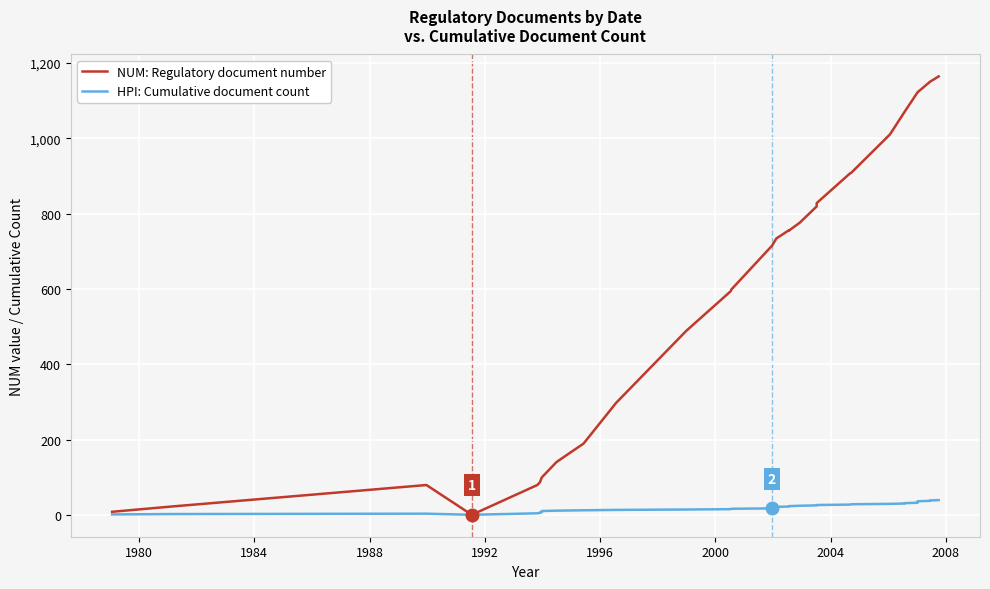

Which series has the largest total across all categories?

NUM: Regulatory document number